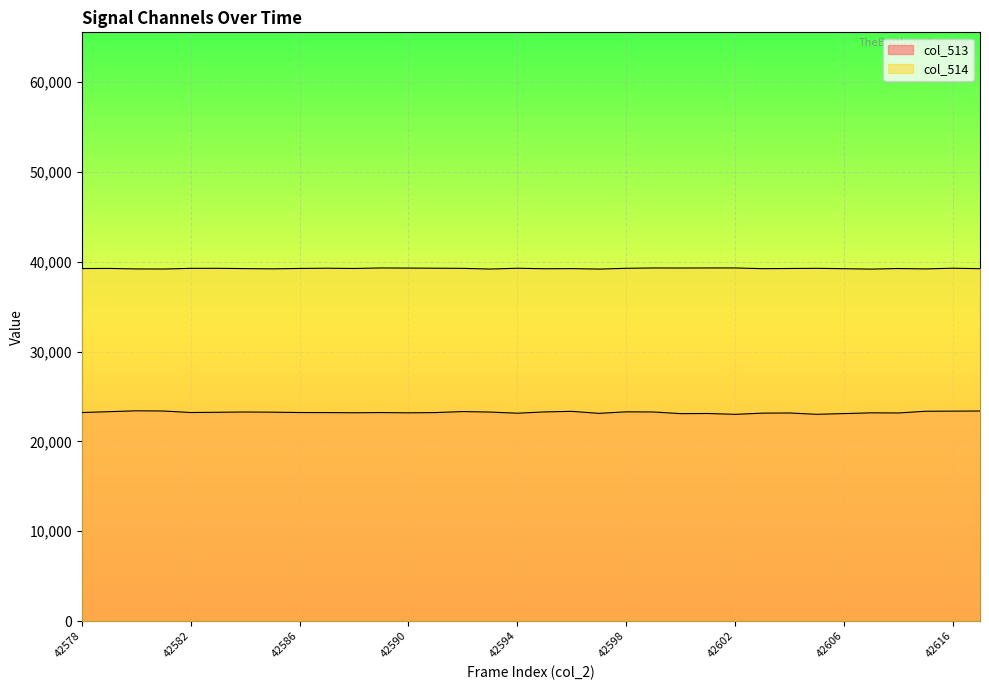

Reading left to right, extract all data points from this chart.

col_513: 42578=23215	42579=23310	42580=23407	42581=23384	42582=23215	42583=23244	42584=23274	42585=23253	42586=23215	42587=23210	42588=23190	42589=23211	42590=23182	42591=23210	42592=23322	42593=23266	42594=23139	42595=23284	42596=23346	42597=23122	42598=23294	42599=23276	42600=23091	42601=23106	42602=23013	42603=23146	42604=23165	42605=23017	42606=23096	42607=23180	42608=23165	42615=23357	42616=23369	42617=23383
col_514: 42578=39243	42579=39254	42580=39201	42581=39190	42582=39264	42583=39266	42584=39236	42585=39211	42586=39252	42587=39278	42588=39250	42589=39306	42590=39293	42591=39278	42592=39263	42593=39188	42594=39273	42595=39219	42596=39236	42597=39183	42598=39268	42599=39306	42600=39299	42601=39307	42602=39307	42603=39230	42604=39247	42605=39263	42606=39228	42607=39180	42608=39245	42615=39203	42616=39277	42617=39227